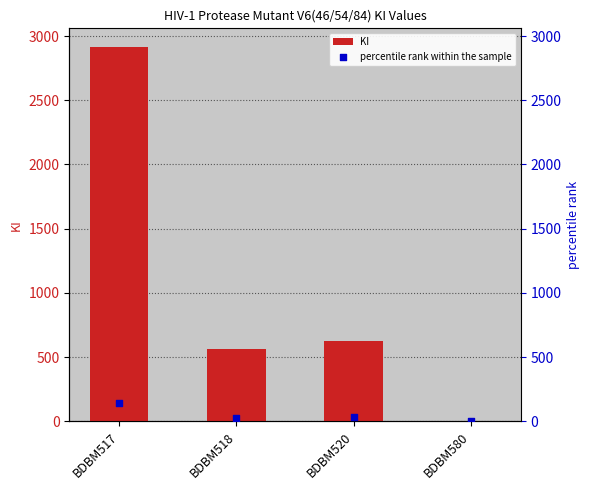

What are all the series names shown in the legend?

KI, percentile rank within the sample